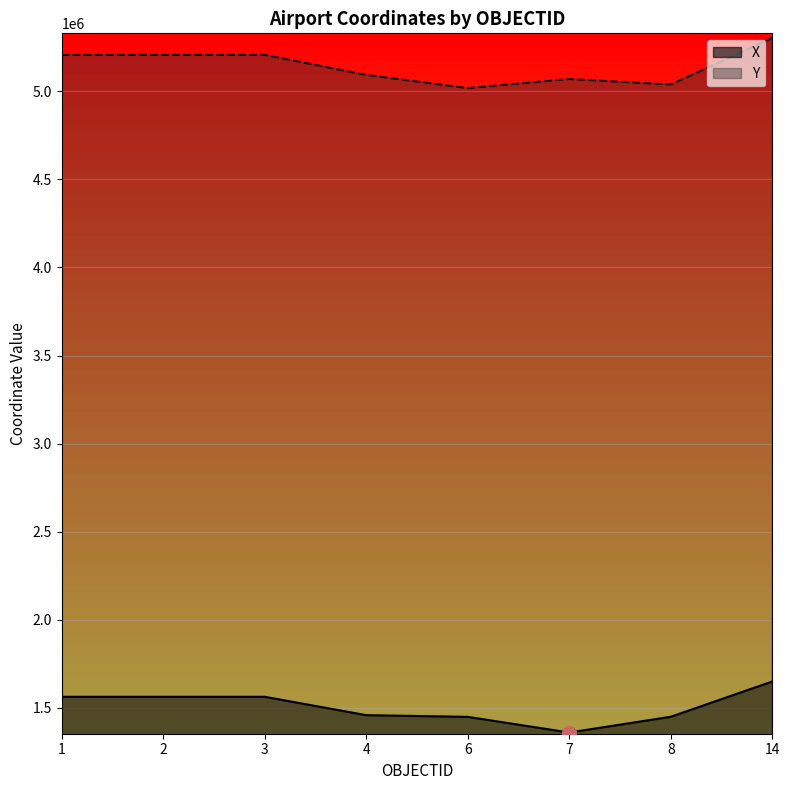

True or false: X and Y cross at least once.

False